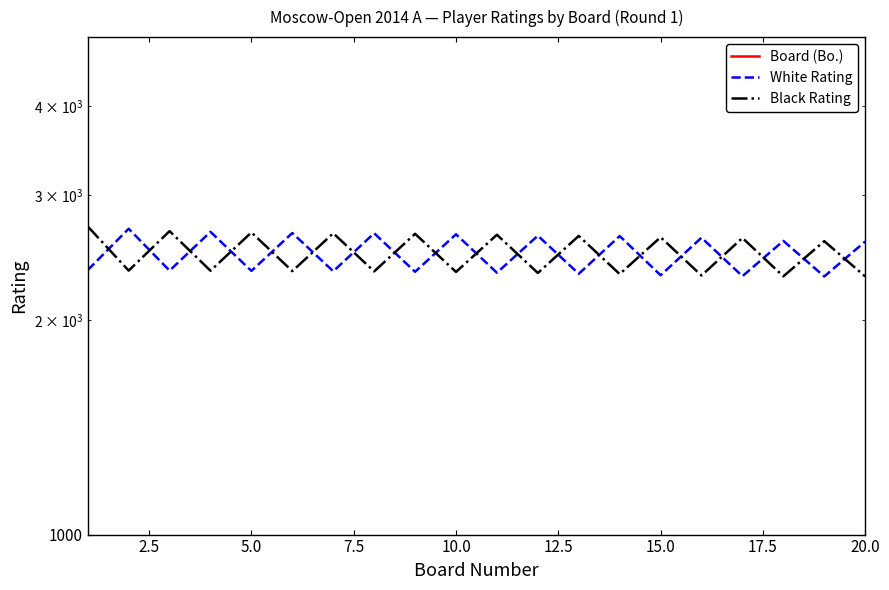

What is the sum of the Board (Bo.) values at 14 and 2.5?

17